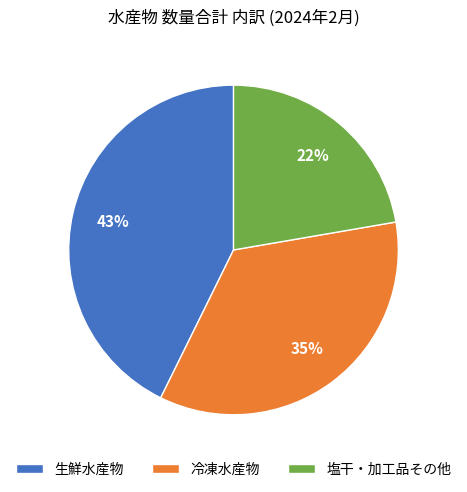

The 冷凍水産物 slice represents 26% of the pie. True or false?

False